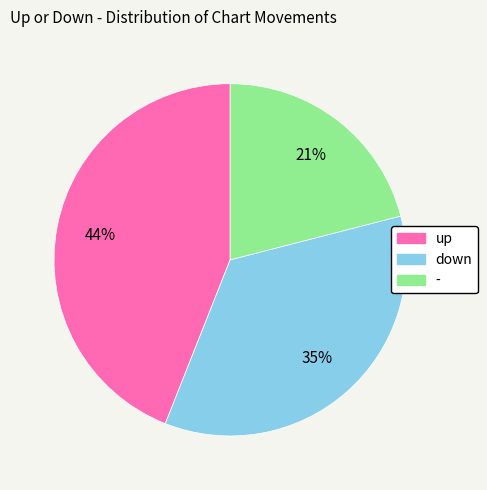

What is the ratio of the value at down to the value at up?

0.8